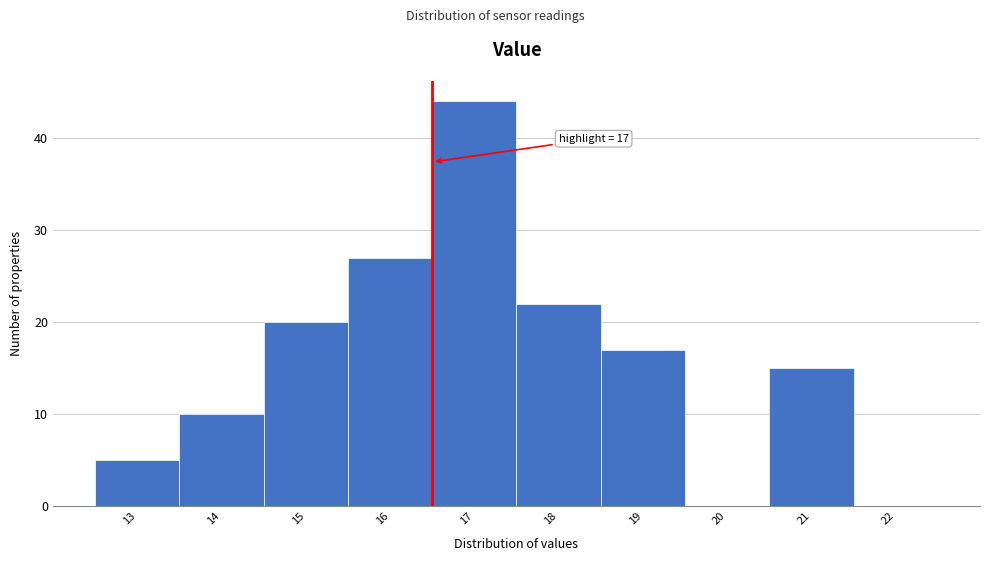

Reading right to left, list all the values displayed in this chart.

22=0	21=15	20=0	19=17	18=22	17=44	16=27	15=20	14=10	13=5